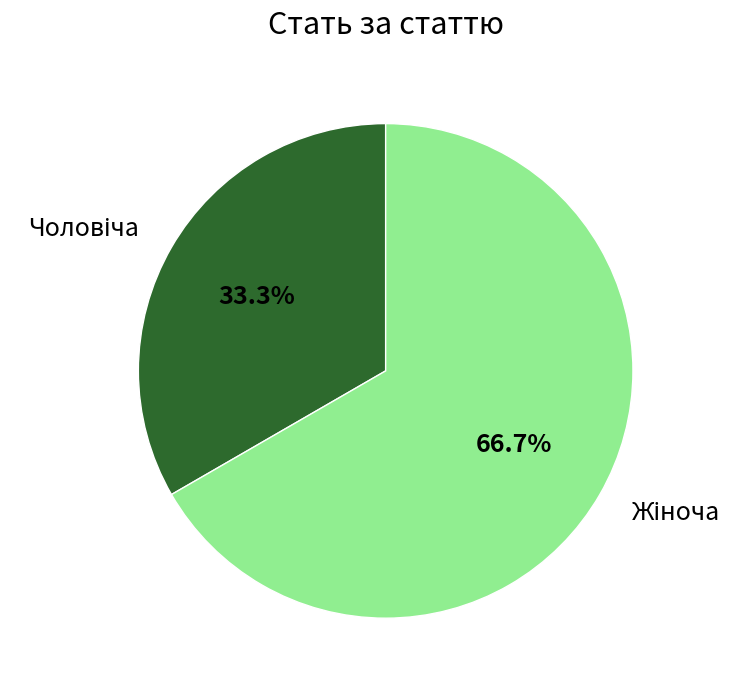

Does any single category account for the majority?

Yes